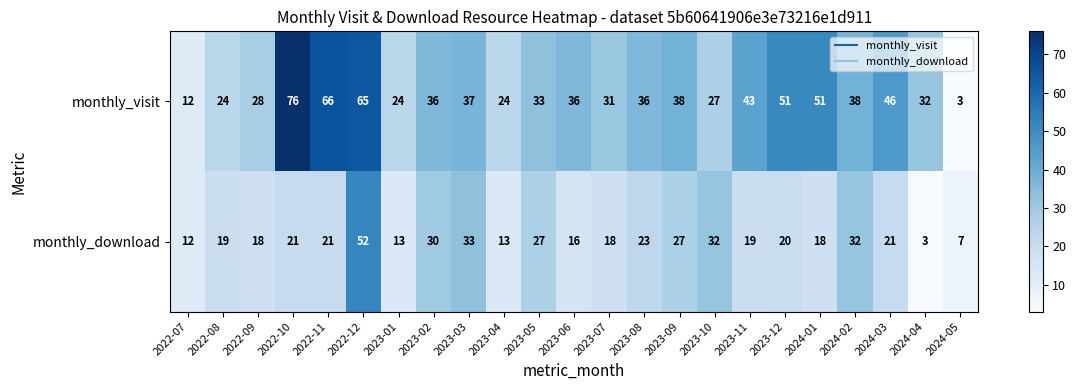

At which category is the sum across all series the highest?

2022-12